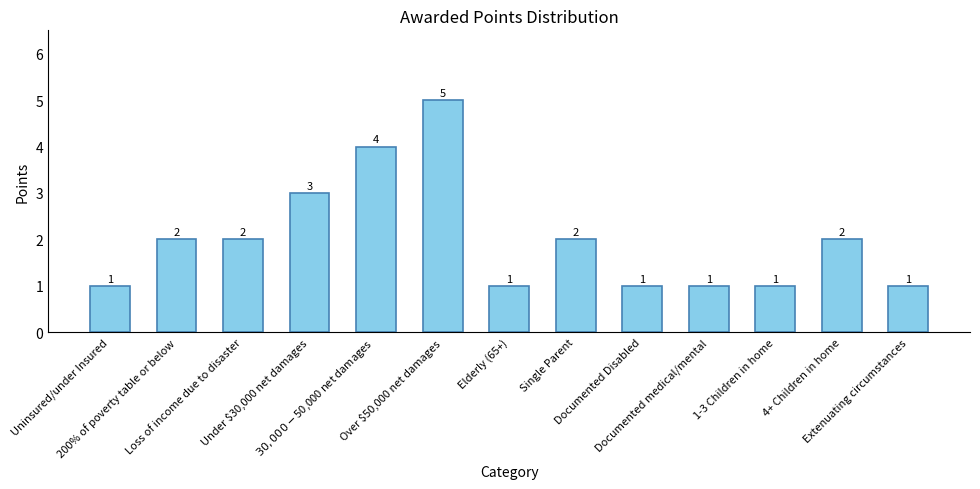

What is the maximum value shown in the chart?

5